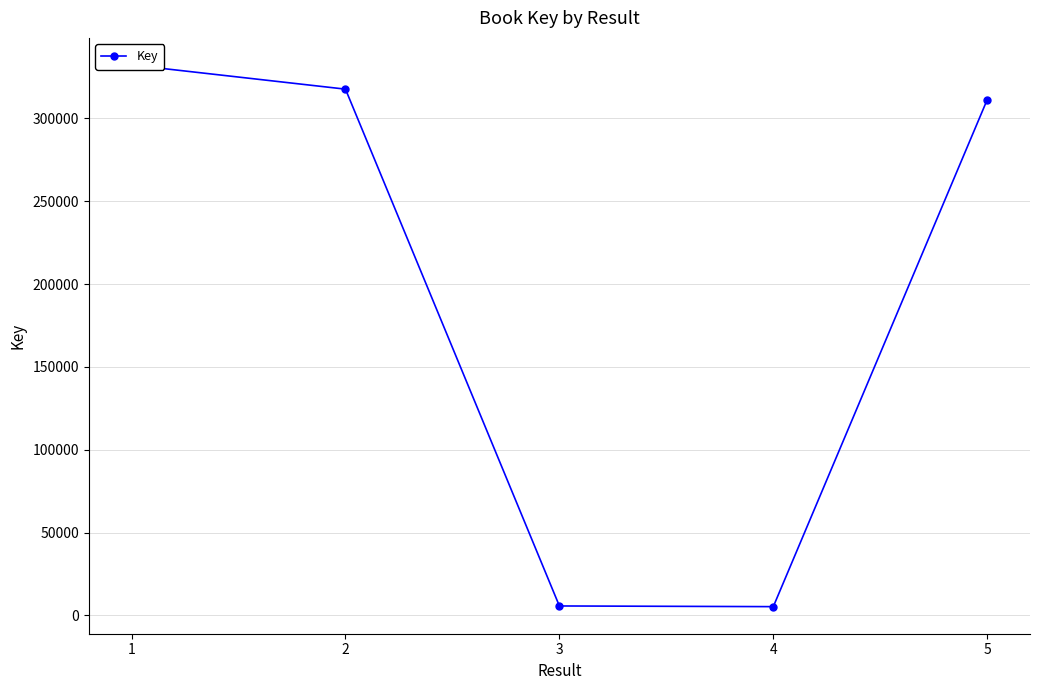

What is the value of the 3rd point from the left?

5744